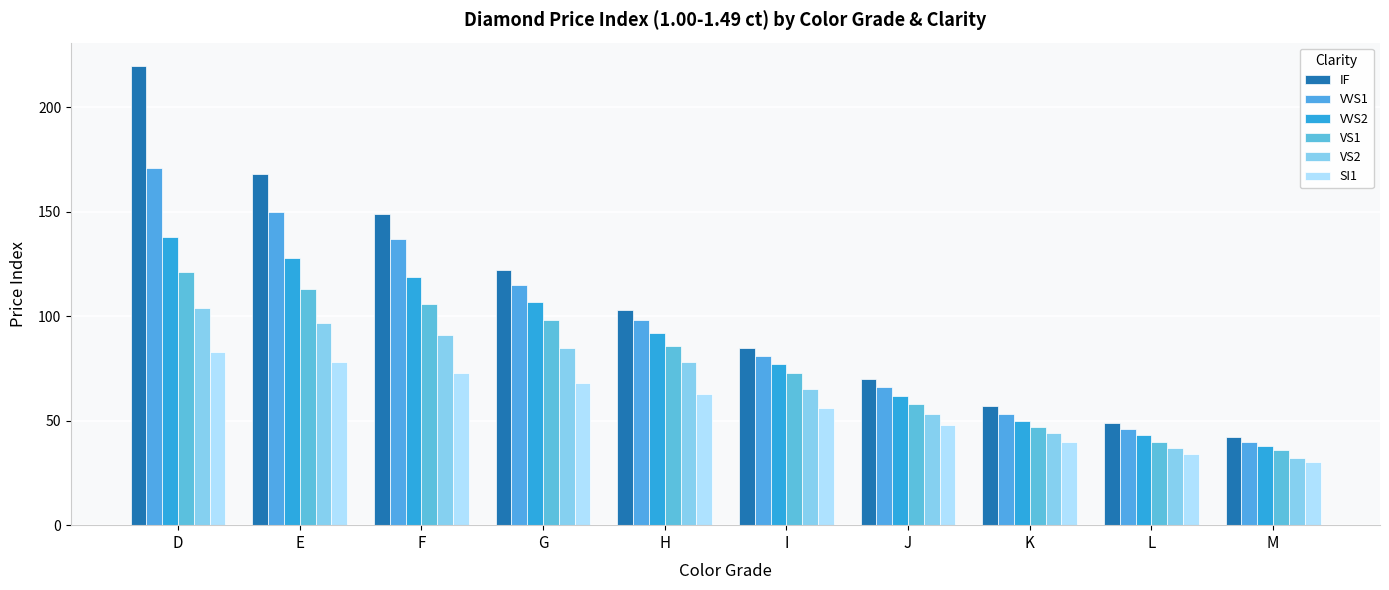

At which category does the chart reach its minimum across all series?

M